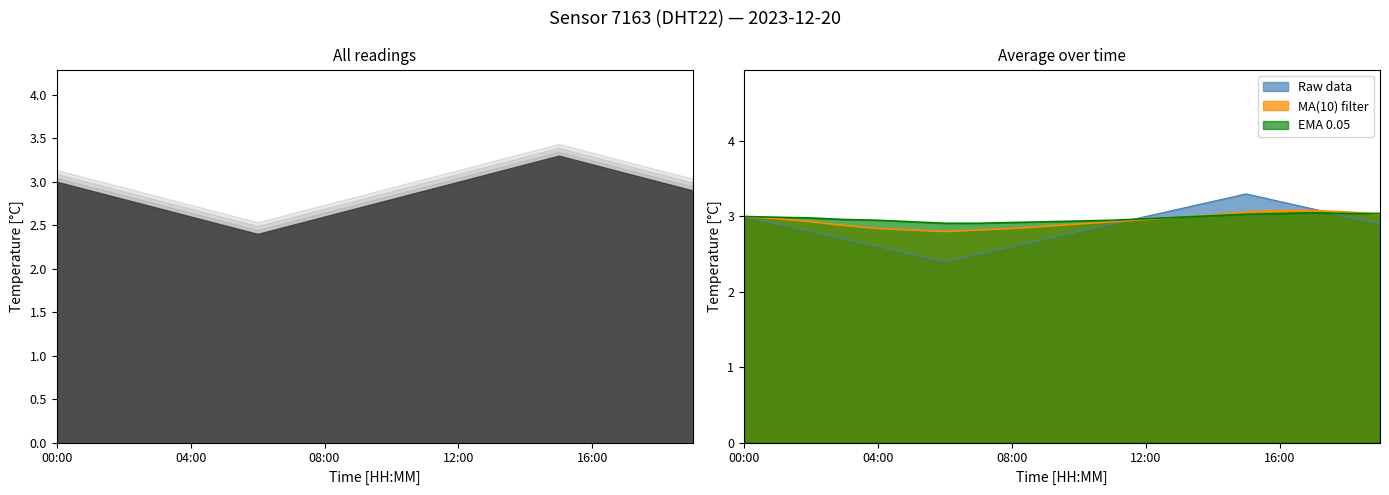

Between 08:00 and 18:00, which is larger?

18:00